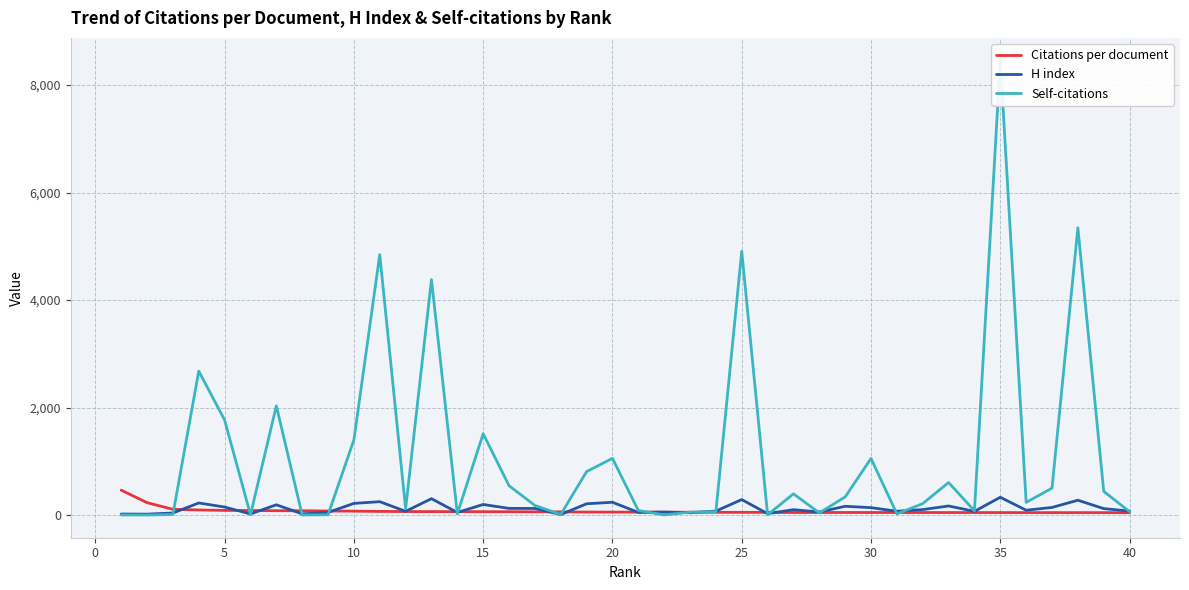

In H index, how many points are higher than both neighbors (excluding endpoints)?

13